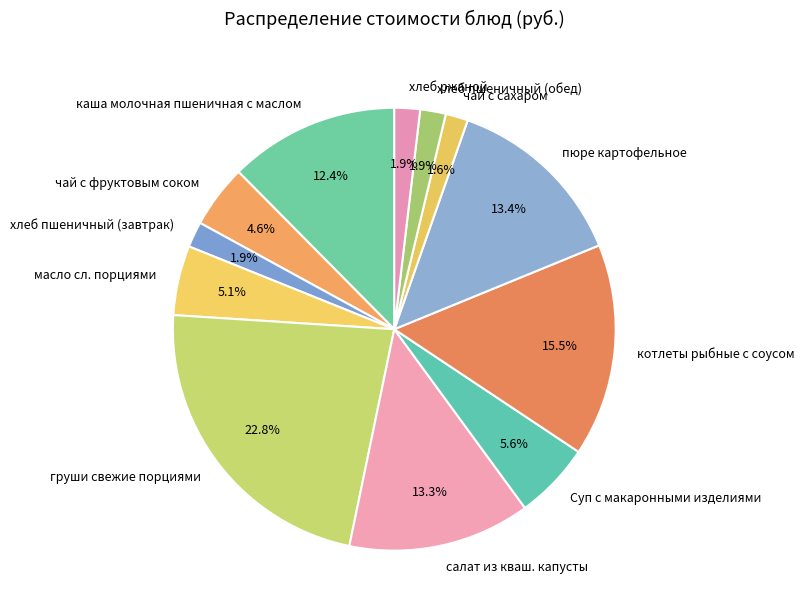

What percentage is the хлеб ржаной slice, to the nearest percent?

2%